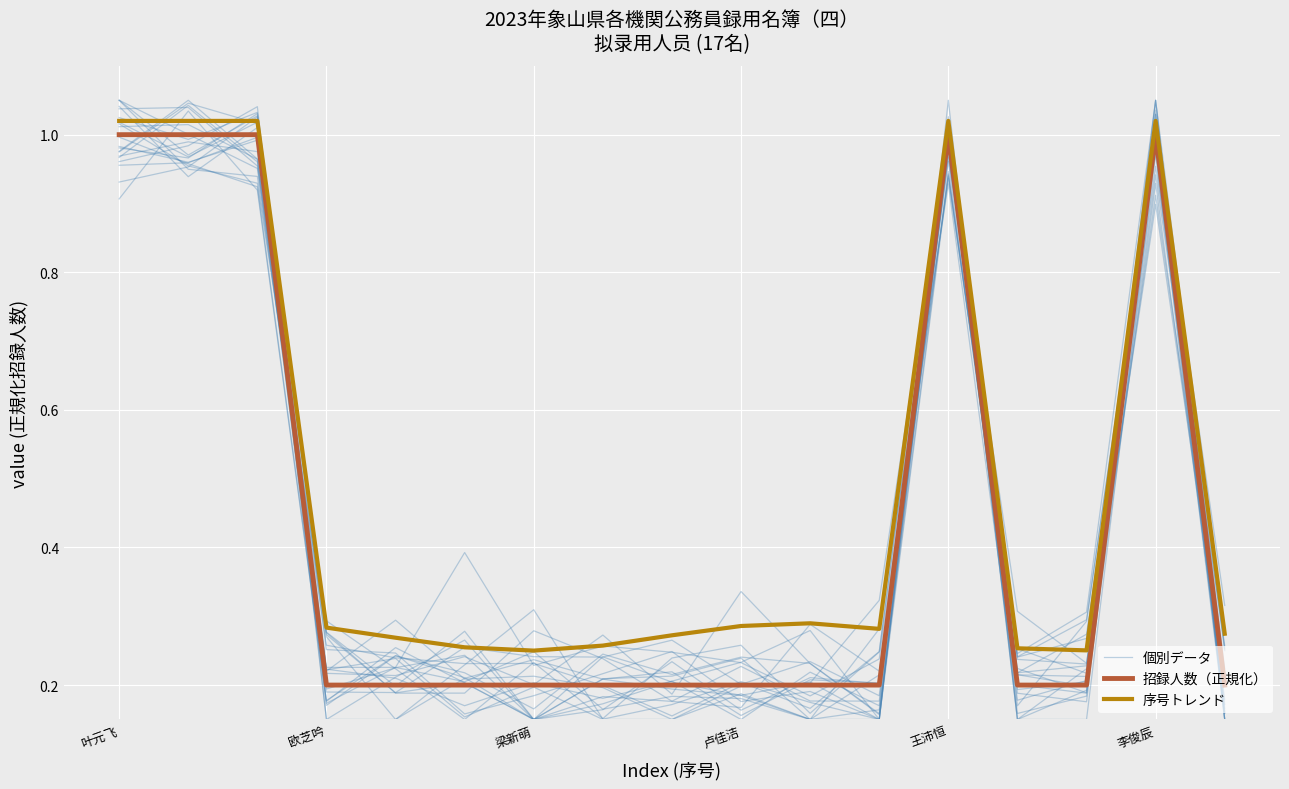

True or false: 序号トレンド and 招録人数（正規化） cross at least once.

False